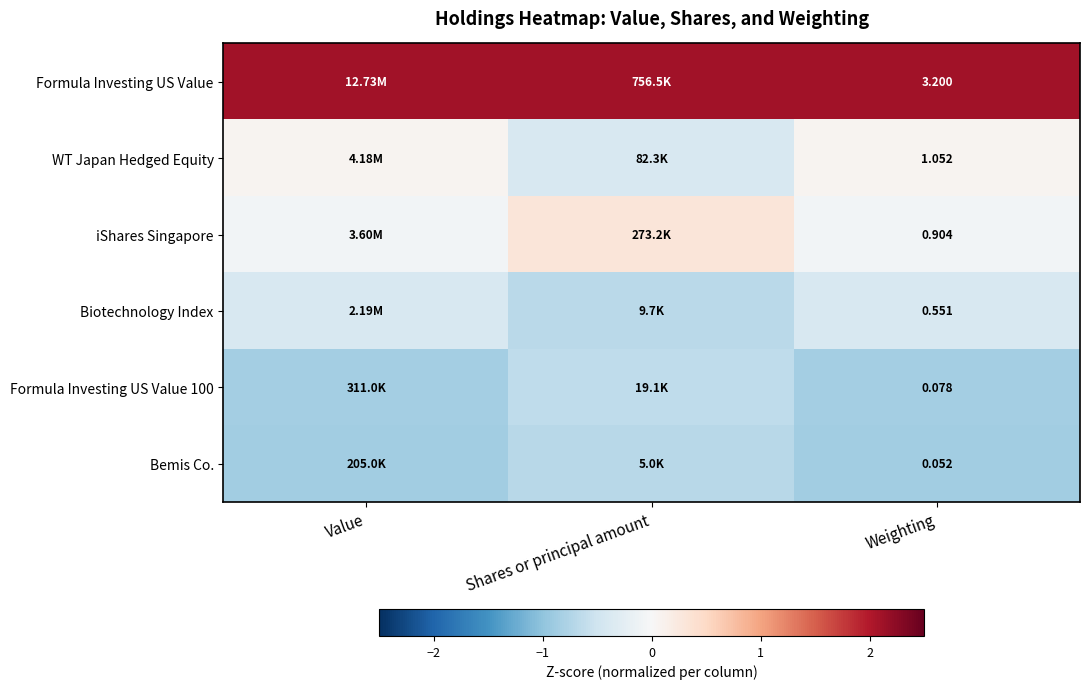

Rank the categories by Biotechnology Index value from highest to lowest.

Value, Weighting, Shares or principal amount